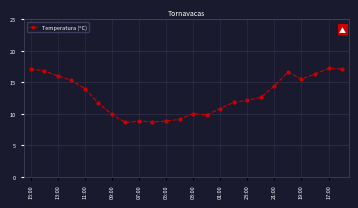

True or false: there are more than 1 points higher than both neighbors.

True